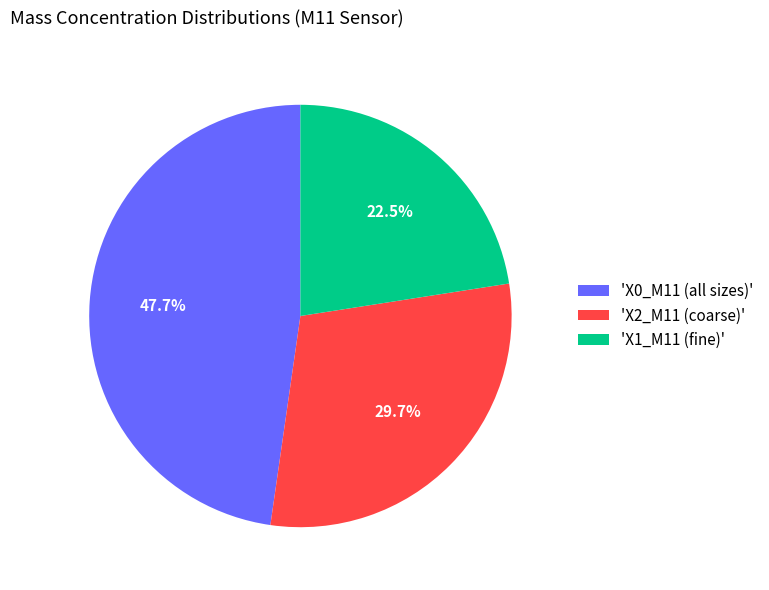

What percentage is NOT represented by 'X1_M11 (fine)'?

77.5%